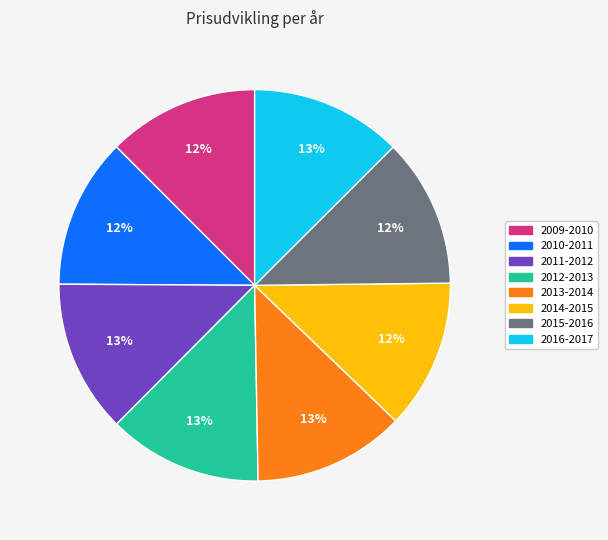

Combined, do 2013-2014 and 2010-2011 account for over 50%?

No